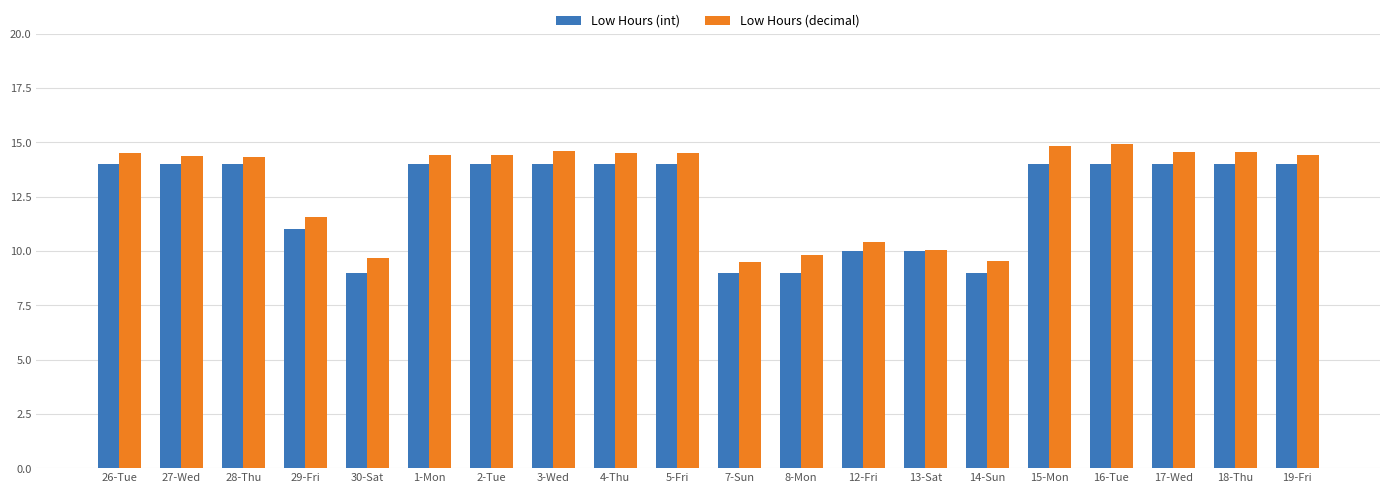

Which series has the largest range (max minus min)?

Low Hours (decimal)